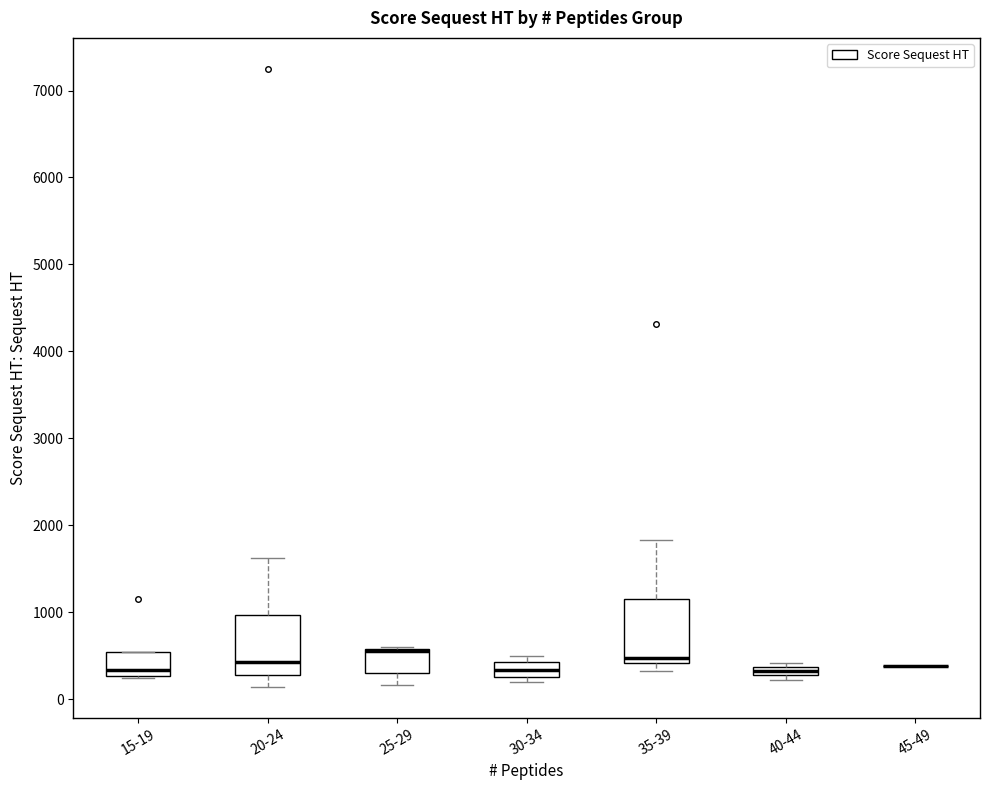

Where does the upper whisker of the box for 35-39 end on the y-axis? The values are not printed on the chart, so give them approximately, as read against the axis.

1800